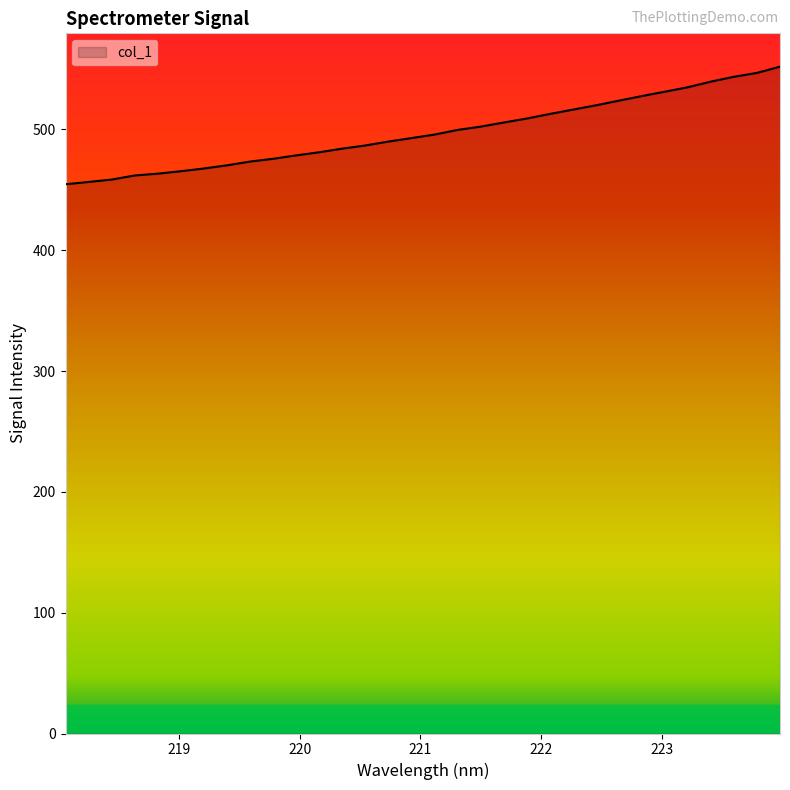

What is the difference between the maximum and minimum values?

97.3